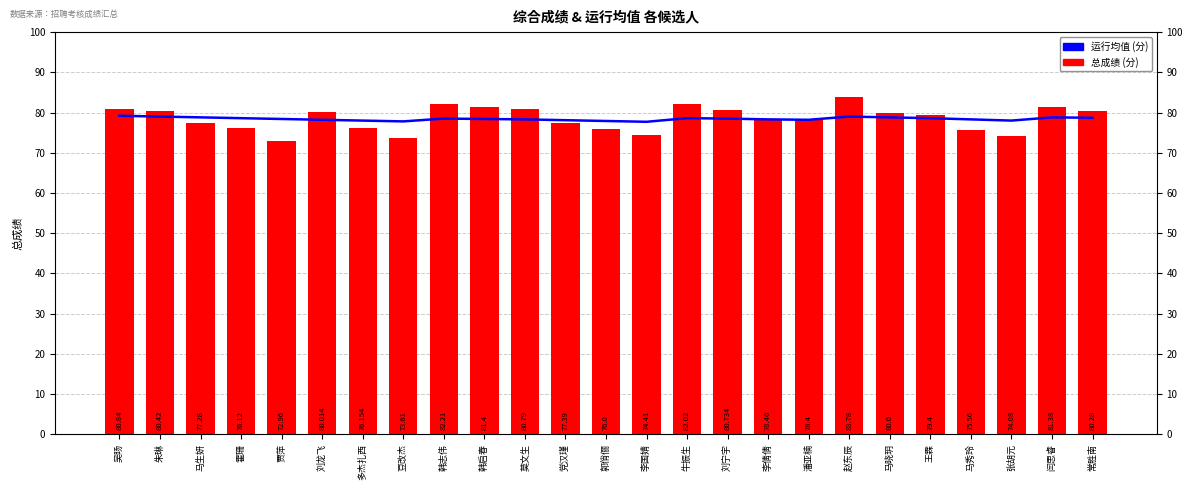

Reading left to right, what are all the values shown in this chart?

运行均值 (分): 吴旸=79.2	朱琳=79.0	马生妍=78.8	霍珊=78.6	贾萍=78.4	刘龙飞=78.2	多杰扎西=78.0	豆改杰=77.8	韩志伟=78.5	韩启春=78.4	莫文生=78.3	党汉瑾=78.1	郭俏俪=77.9	李国婧=77.7	牛振生=78.6	刘宁宇=78.5	李倩倩=78.3	潘亚楠=78.2	赵东辰=79.0	马晓玥=78.8	王霖=78.6	马秀玲=78.3	张胡元=78.0	闫思睿=78.8	常胜南=78.7
总成绩 (分): 吴旸=80.8	朱琳=80.4	马生妍=77.3	霍珊=76.1	贾萍=73.0	刘龙飞=80.0	多杰扎西=76.2	豆改杰=73.6	韩志伟=82.2	韩启春=81.4	莫文生=80.8	党汉瑾=77.4	郭俏俪=76.0	李国婧=74.4	牛振生=82.0	刘宁宇=80.7	李倩倩=78.5	潘亚楠=78.4	赵东辰=83.8	马晓玥=80.0	王霖=79.4	马秀玲=75.6	张胡元=74.1	闫思睿=81.4	常胜南=80.3